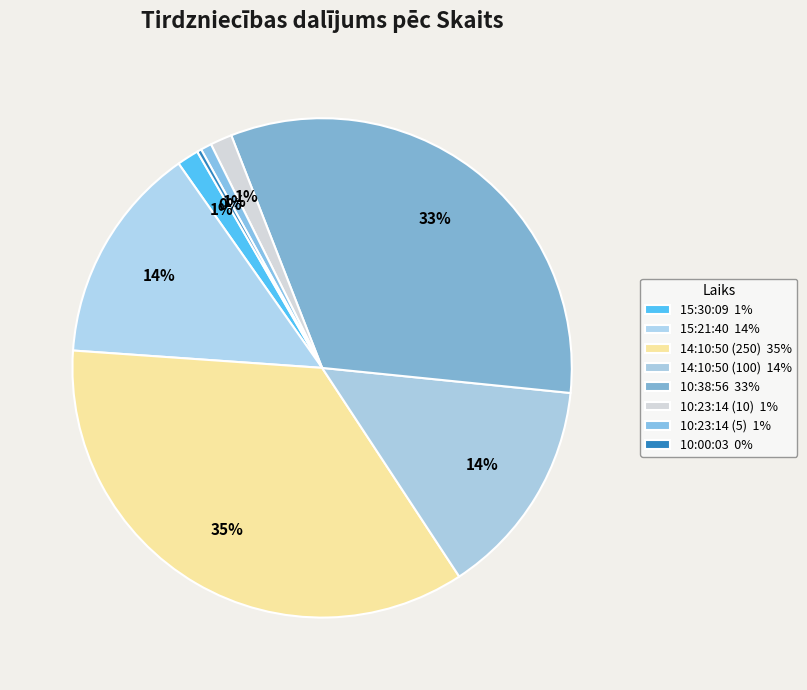

How many slices are in this pie chart?

8